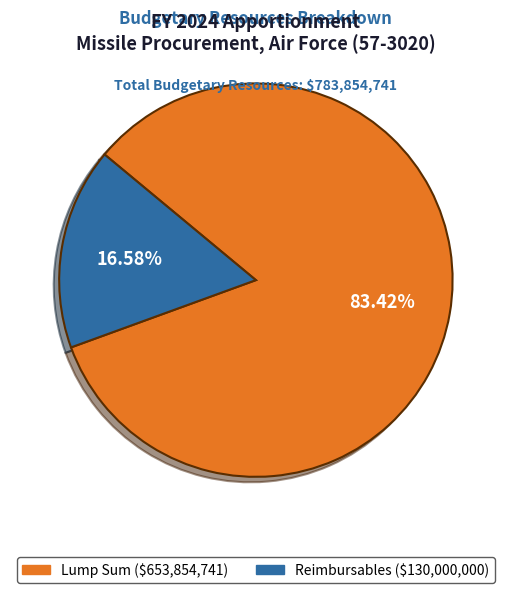

Which category has the smallest portion of the pie?

Reimbursables